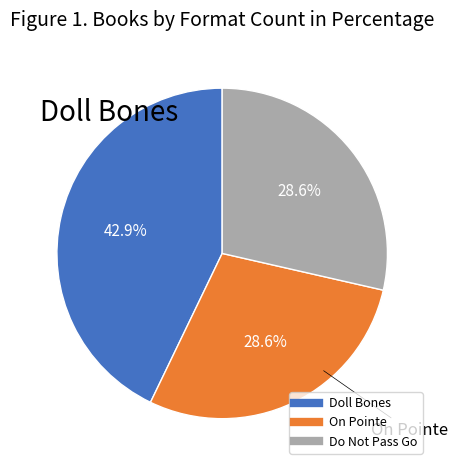

To the nearest percent, what is the average slice percentage?

33%